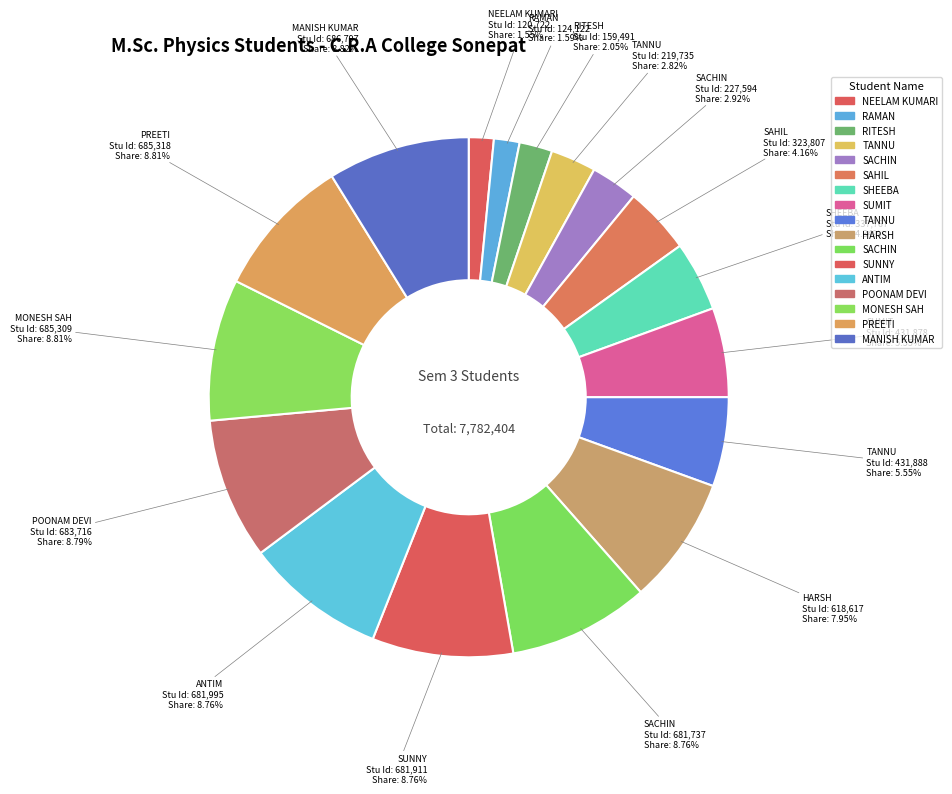

Count the number of slices in the pie.

17